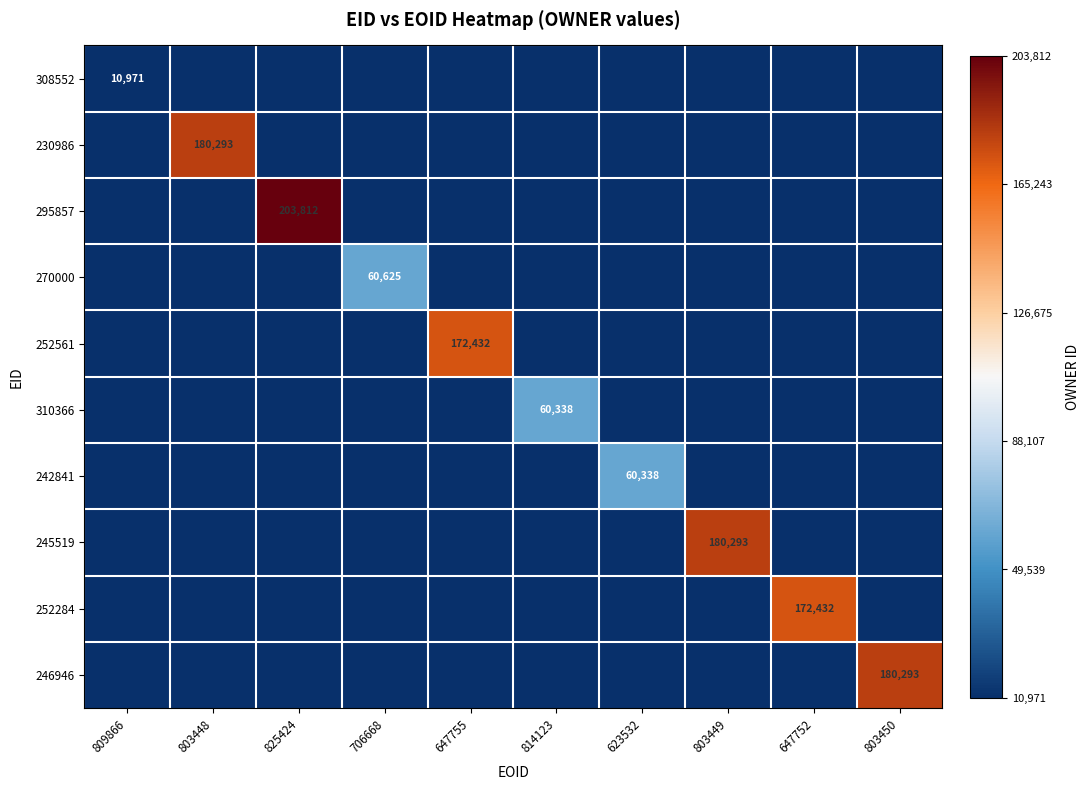

The 310366 series shows 85217 at 814123. True or false?

False